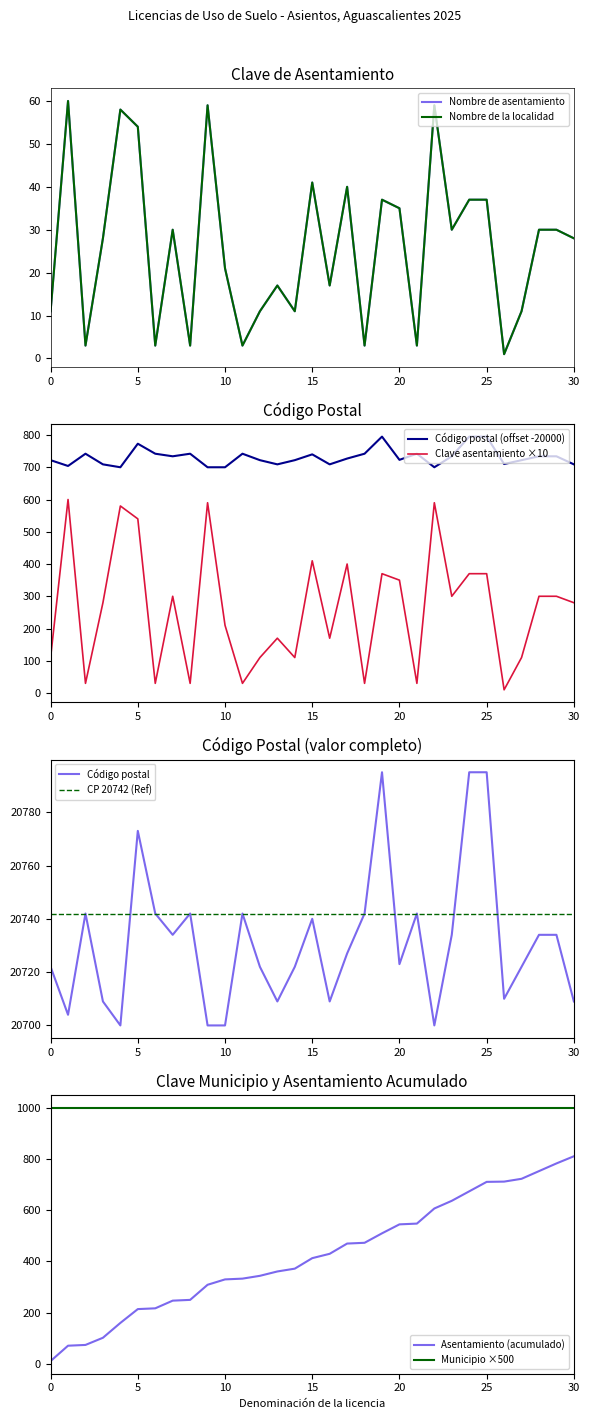

Where does the Nombre de asentamiento series first go above 28?

002/2025